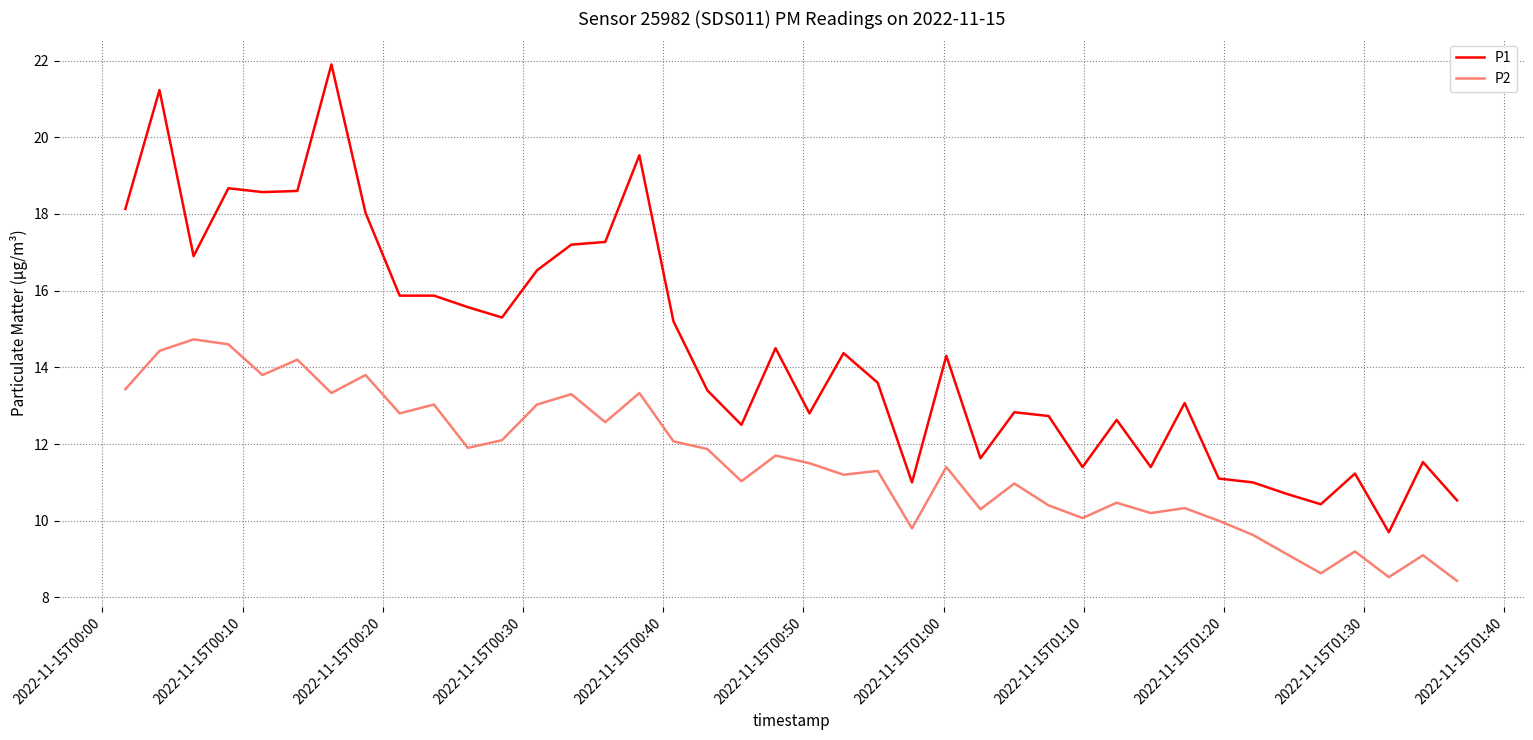

Which series has the largest total across all categories?

P1